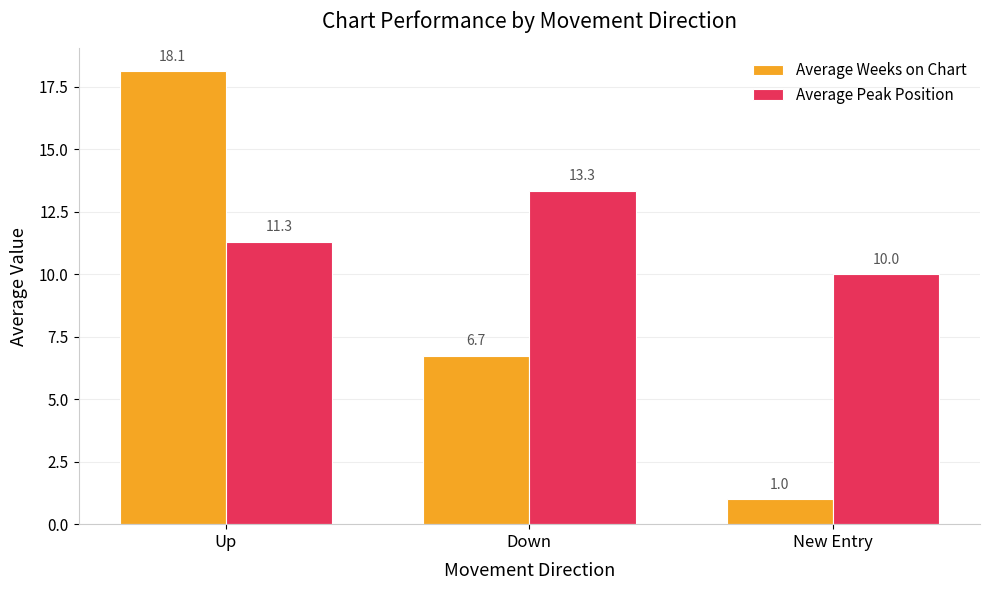

Count the number of data series in this chart.

2